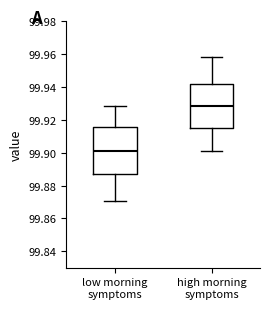

Reading left to right, read every box against the y-axis: the position of its median line, the range the box covers, and the ends of its whiskers. The values are not printed on the chart, so give them approximately, as read against the axis.

low morning symptoms: median 99.900, box 99.888 to 99.916, whiskers 99.870 to 99.928
high morning symptoms: median 99.928, box 99.914 to 99.942, whiskers 99.902 to 99.958